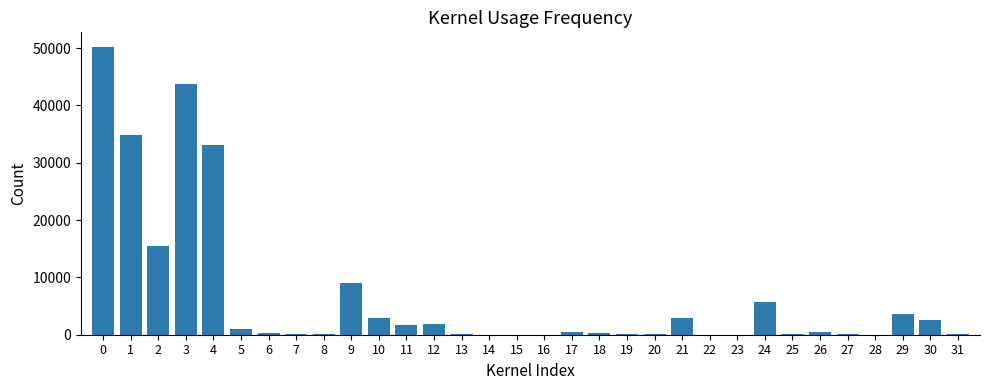

Count the number of data series in this chart.

1